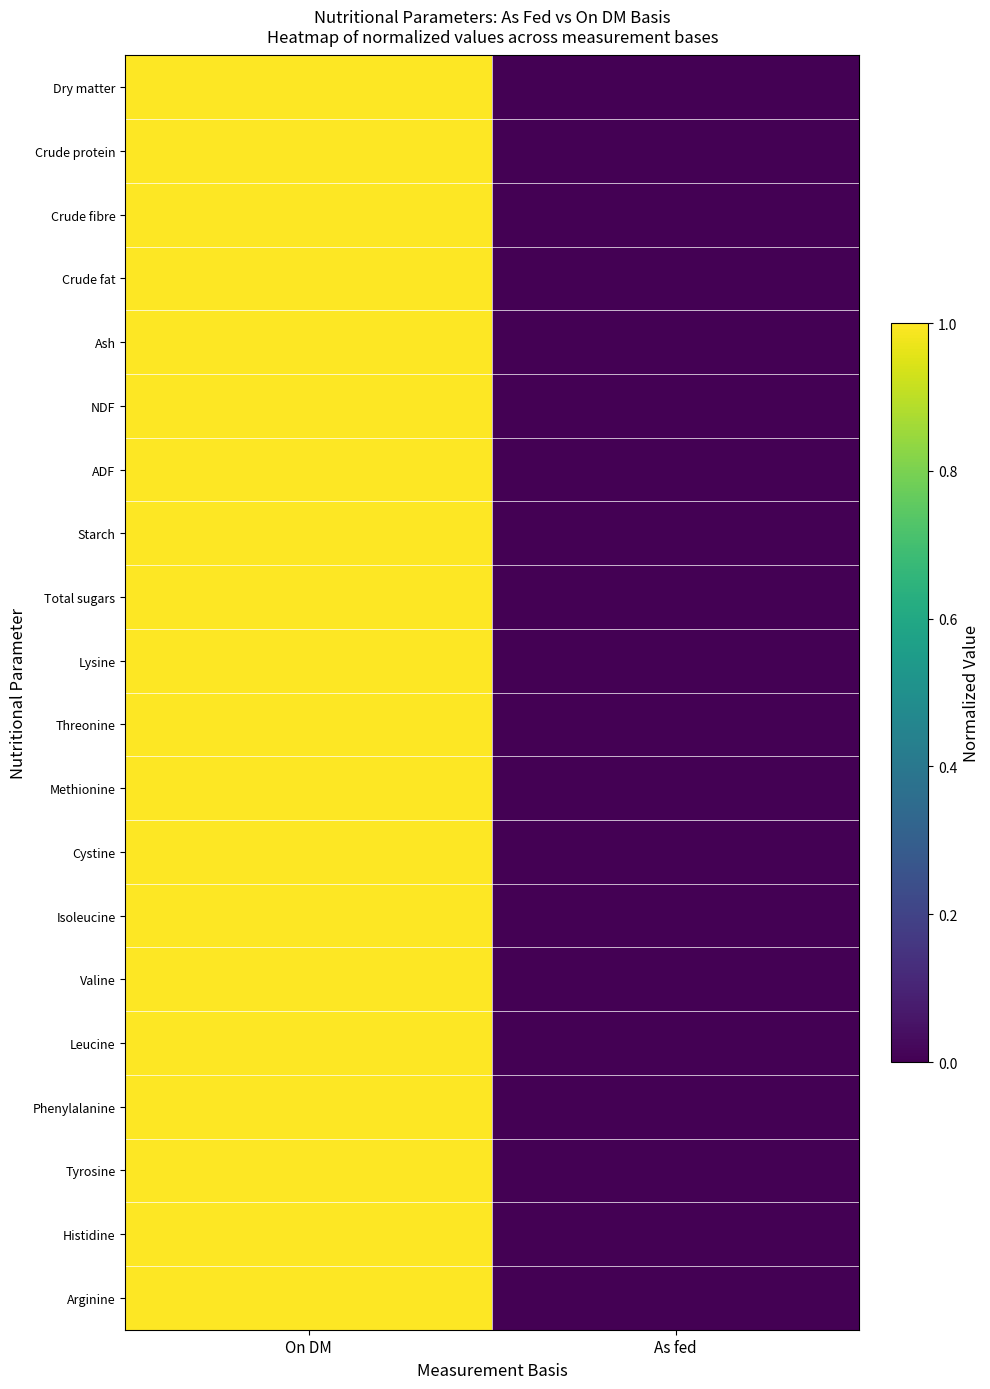

Reading left to right, extract all data points from this chart.

Dry matter: On DM=1.0	As fed=0.0
Crude protein: On DM=1.0	As fed=0.0
Crude fibre: On DM=1.0	As fed=0.0
Crude fat: On DM=1.0	As fed=0.0
Ash: On DM=1.0	As fed=0.0
NDF: On DM=1.0	As fed=0.0
ADF: On DM=1.0	As fed=0.0
Starch: On DM=1.0	As fed=0.0
Total sugars: On DM=1.0	As fed=0.0
Lysine: On DM=1.0	As fed=0.0
Threonine: On DM=1.0	As fed=0.0
Methionine: On DM=1.0	As fed=0.0
Cystine: On DM=1.0	As fed=0.0
Isoleucine: On DM=1.0	As fed=0.0
Valine: On DM=1.0	As fed=0.0
Leucine: On DM=1.0	As fed=0.0
Phenylalanine: On DM=1.0	As fed=0.0
Tyrosine: On DM=1.0	As fed=0.0
Histidine: On DM=1.0	As fed=0.0
Arginine: On DM=1.0	As fed=0.0